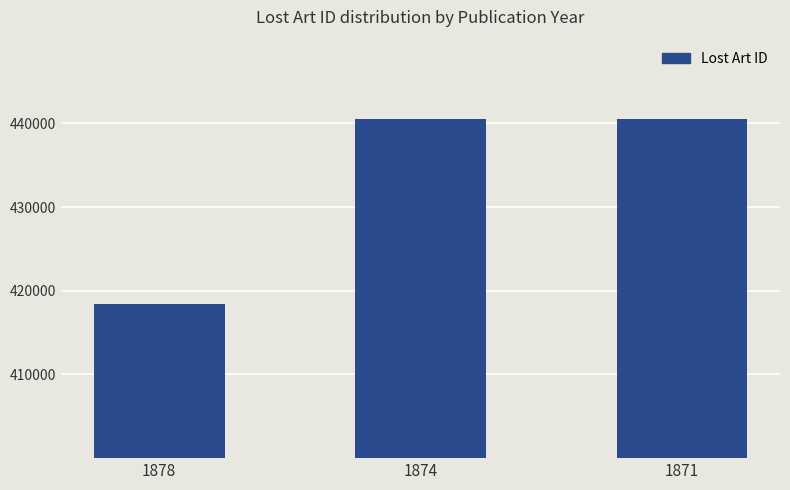

What is the smallest value displayed?

418467